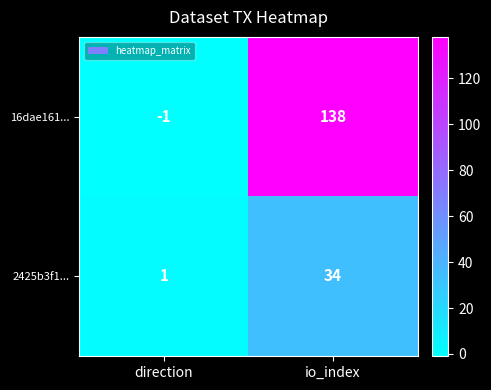

Count the number of categories in the chart.

2